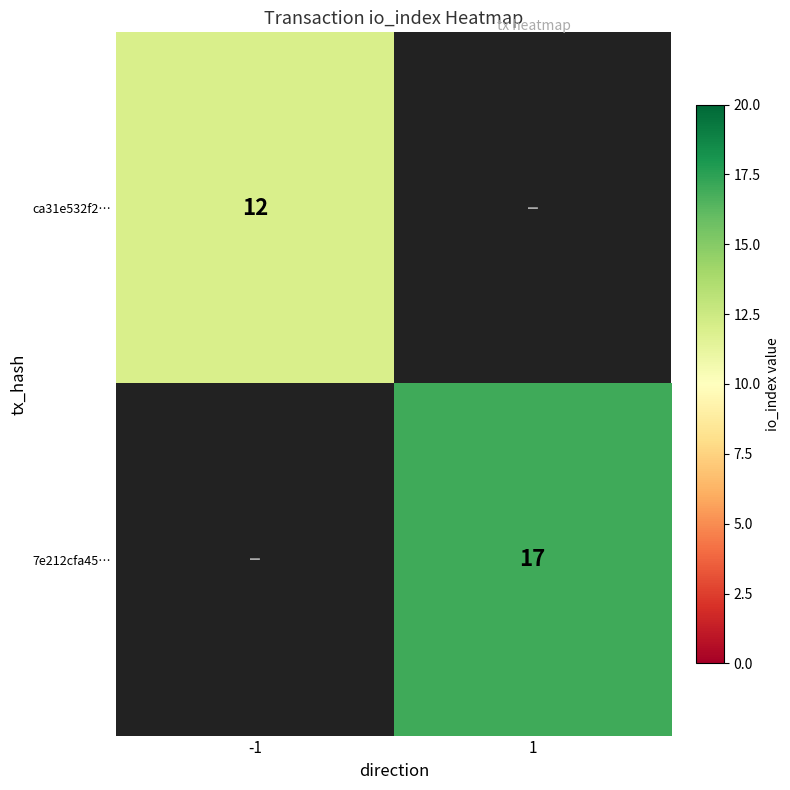

Is the value of 7e212cfa45… at 1 greater than the value of ca31e532f2… at -1?

Yes